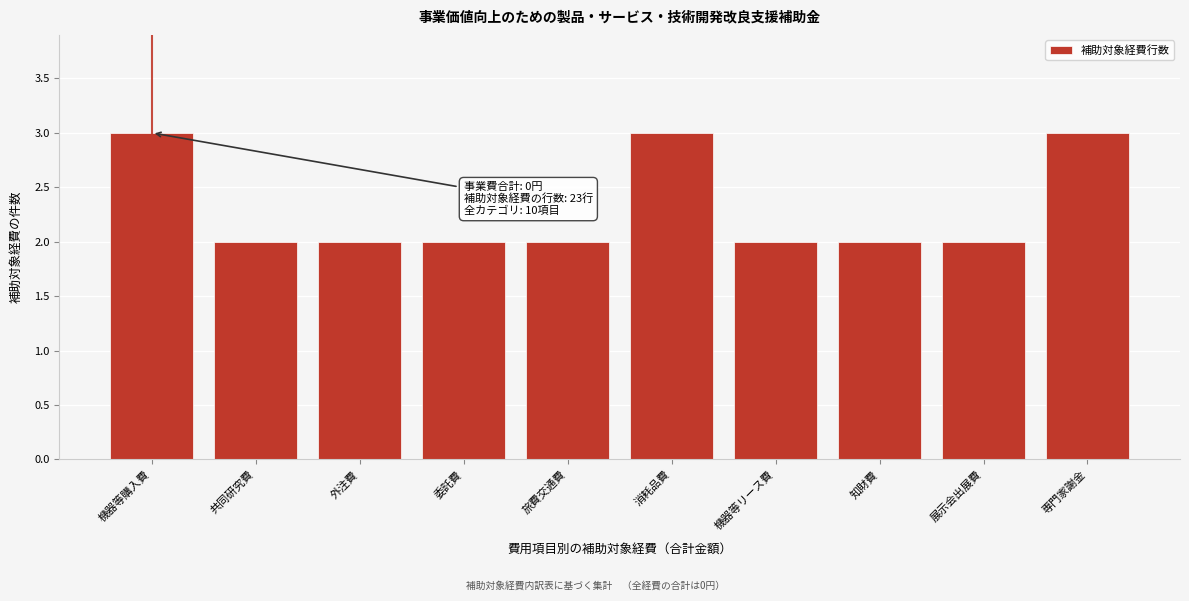

Reading left to right, transcribe all the data shown in this chart.

機器等購入費=3	共同研究費=2	外注費=2	委託費=2	旅費交通費=2	消耗品費=3	機器等リース費=2	知財費=2	展示会出展費=2	専門家謝金=3